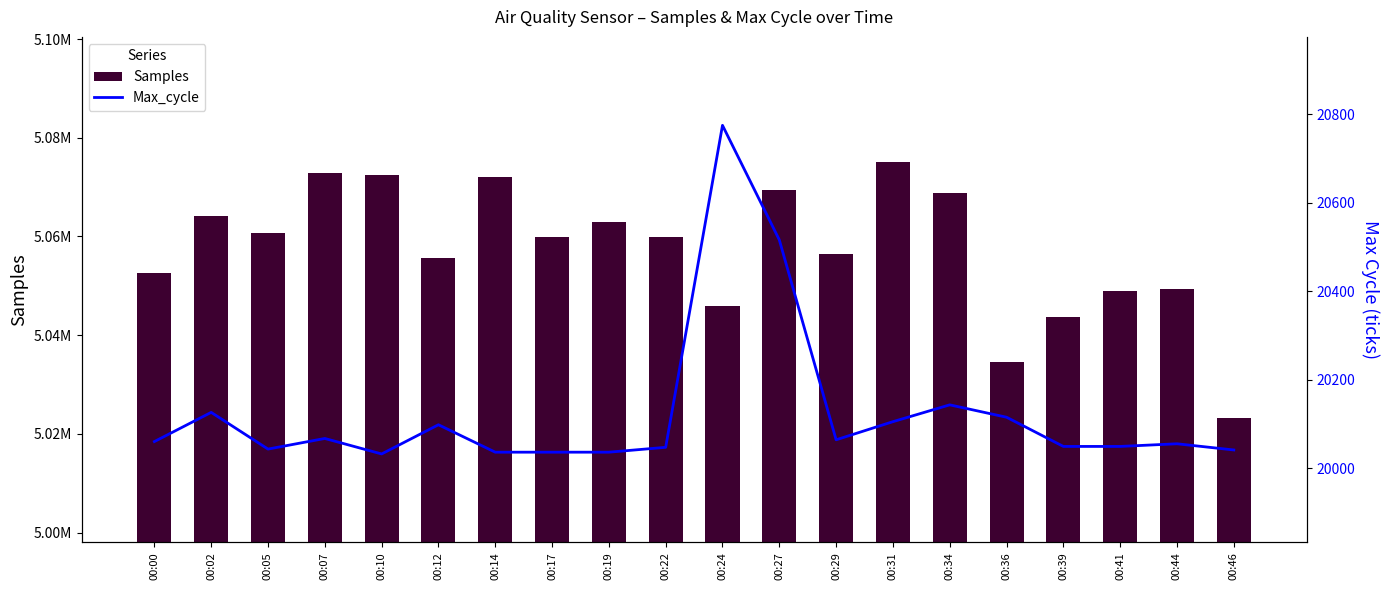

What is the difference between the second highest and minimum values in the Max_cycle series?

484